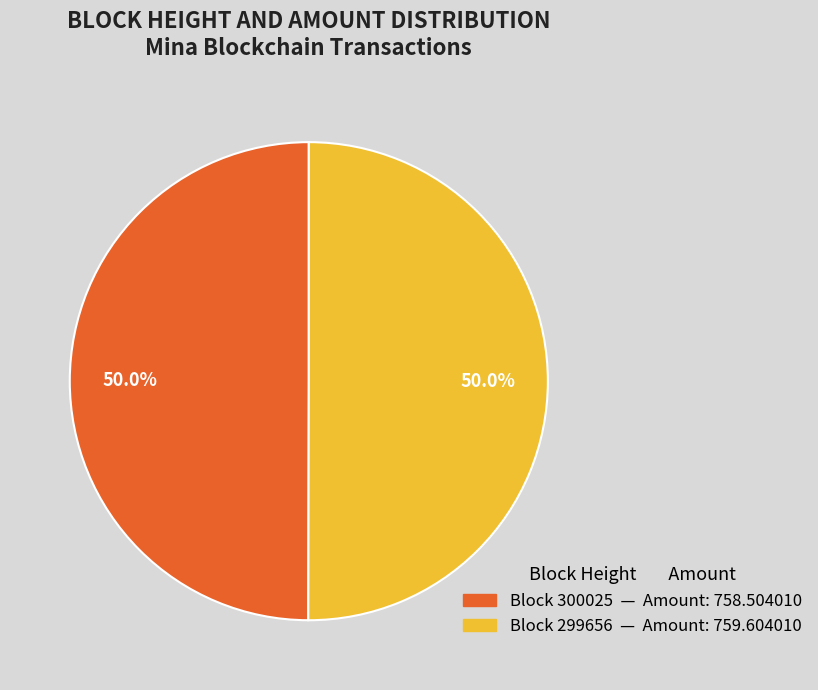

To the nearest percent, what is the average slice percentage?

50%